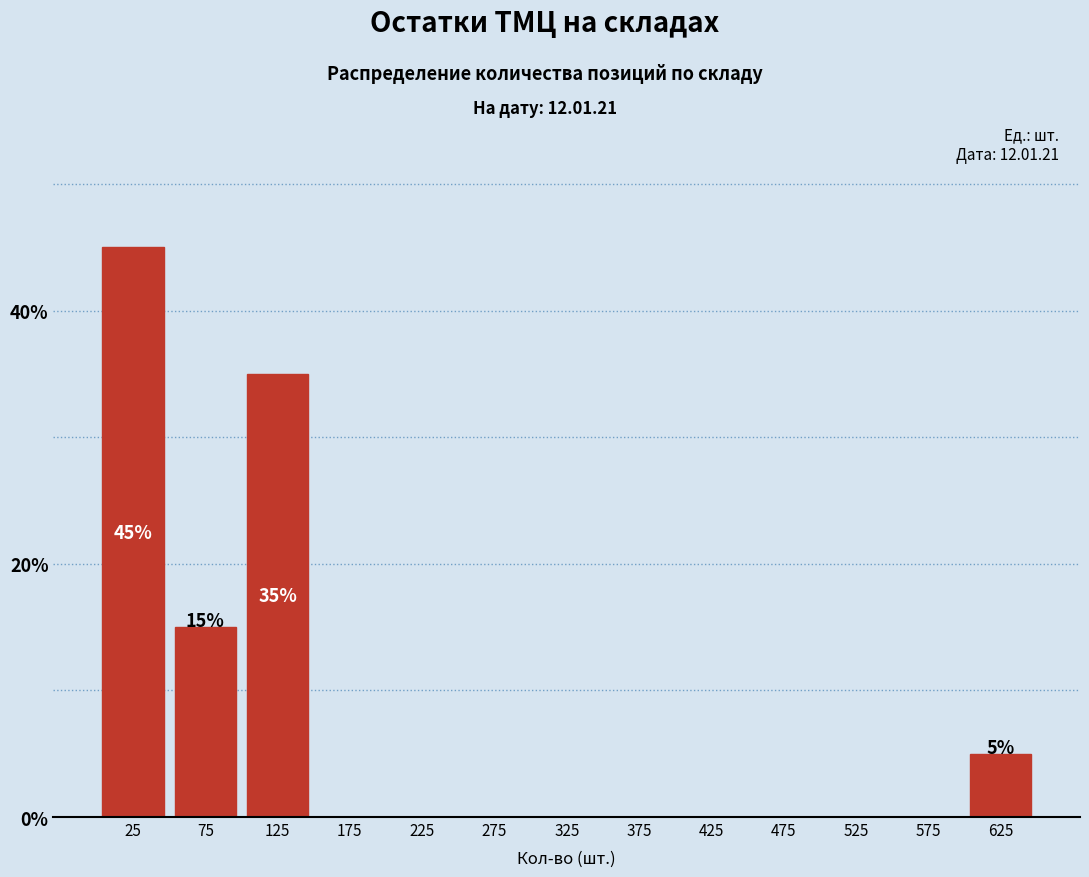

Reading left to right, transcribe all the data shown in this chart.

25=45	75=15	125=35	175=0	225=0	275=0	325=0	375=0	425=0	475=0	525=0	575=0	625=5